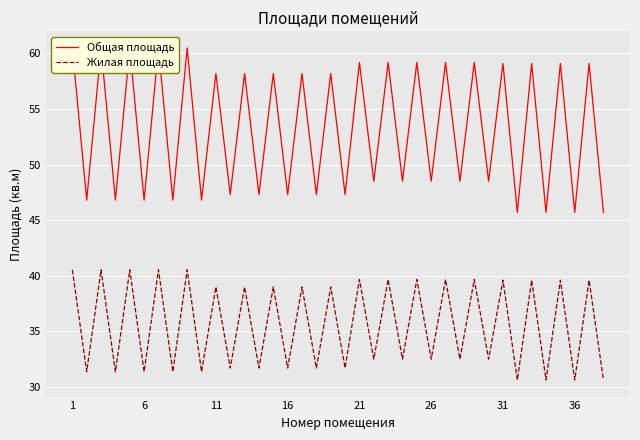

How many distinct data groups are displayed?

2